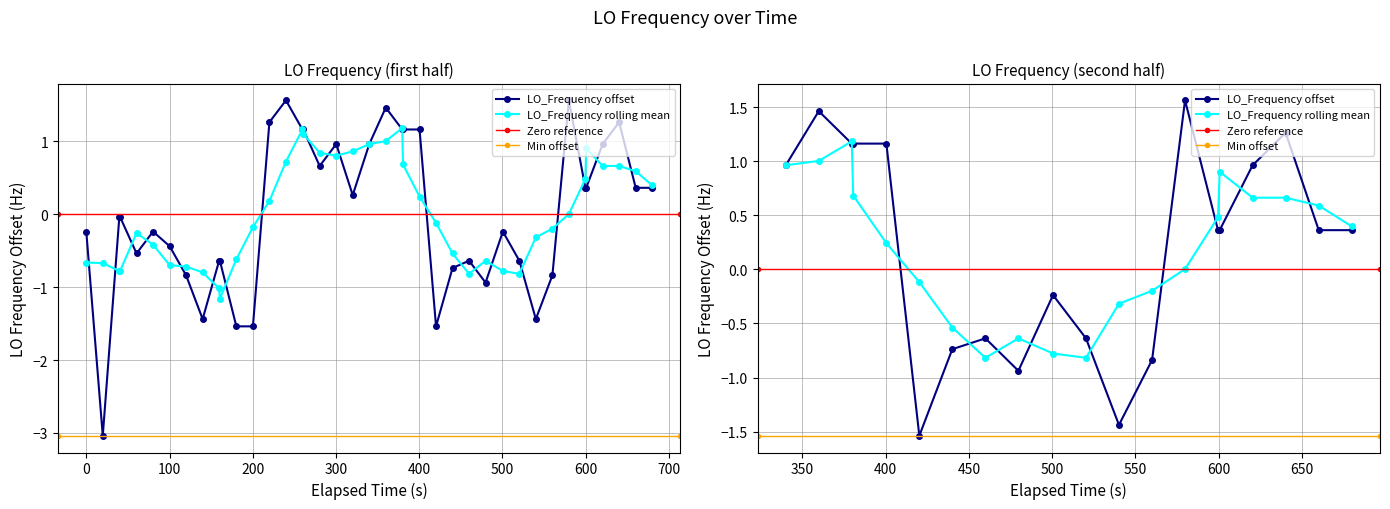

How many points are higher than both their immediate neighbors (excluding endpoints)?

8